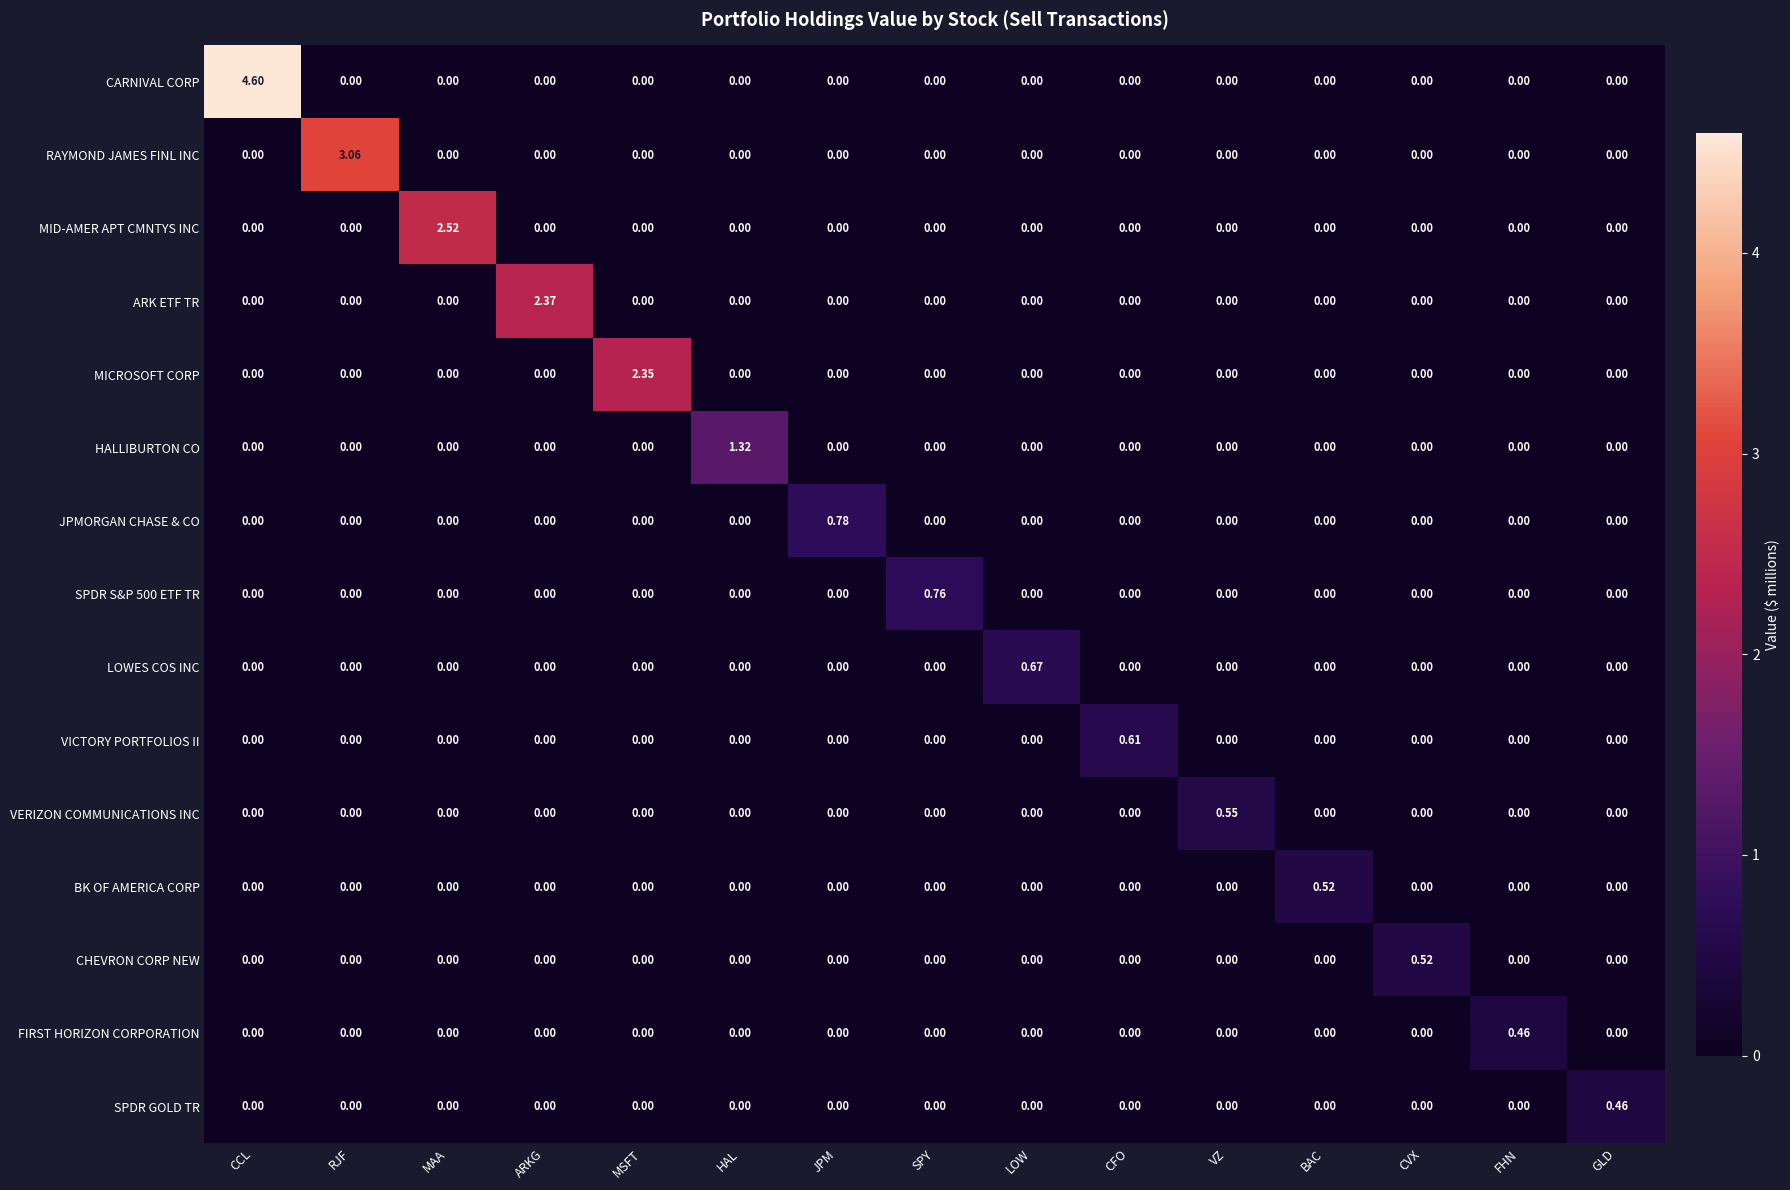

Which series has the widest spread of values?

CARNIVAL CORP